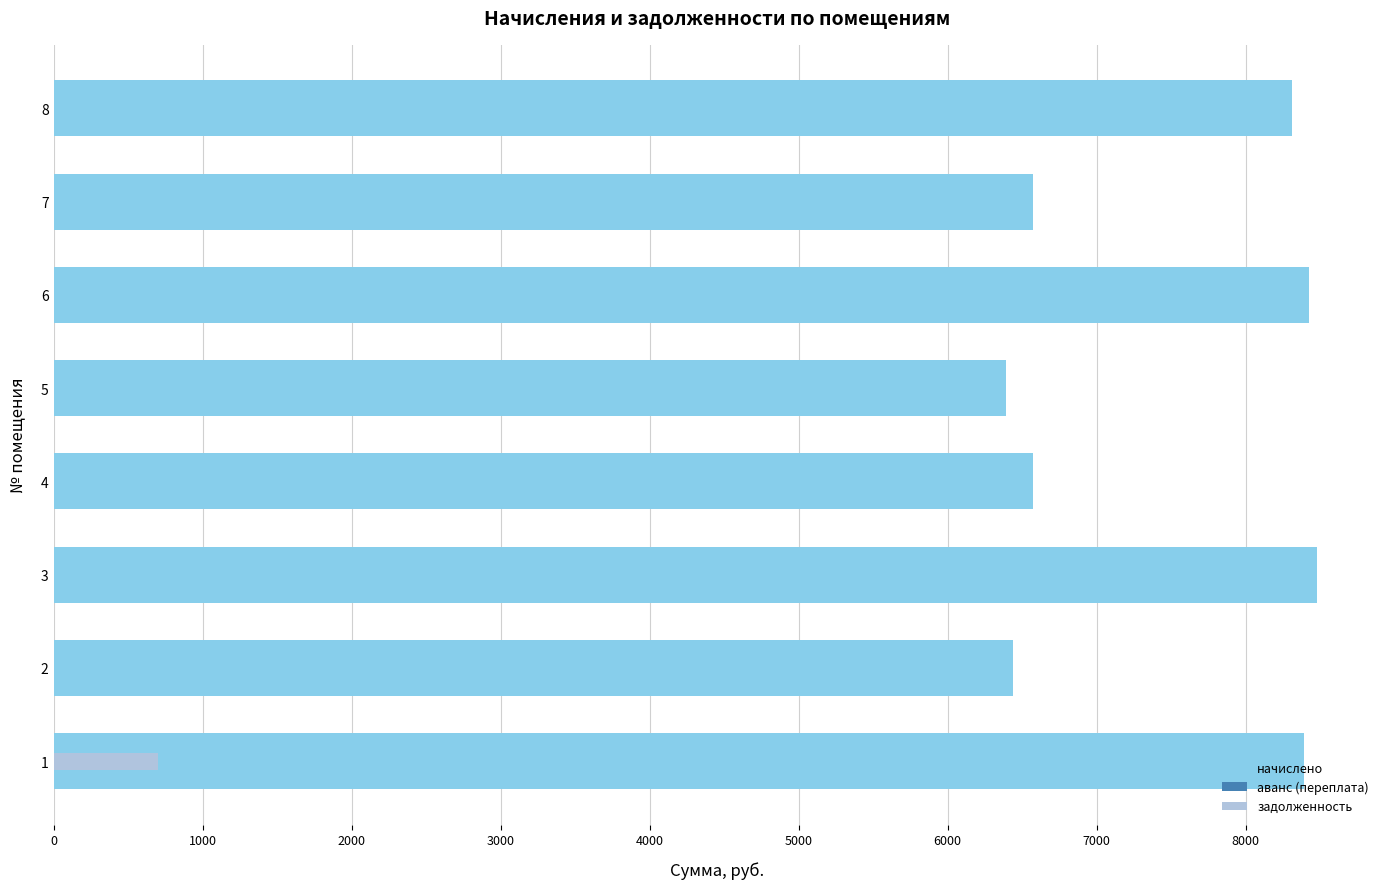

What is the average value of the задолженность series?

87.5